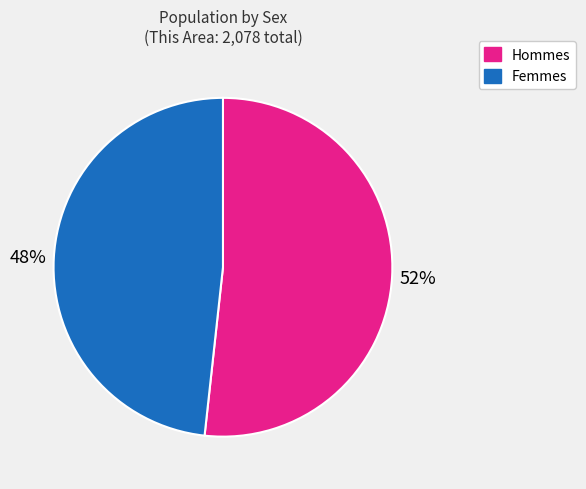

Is there a majority slice in this chart?

Yes